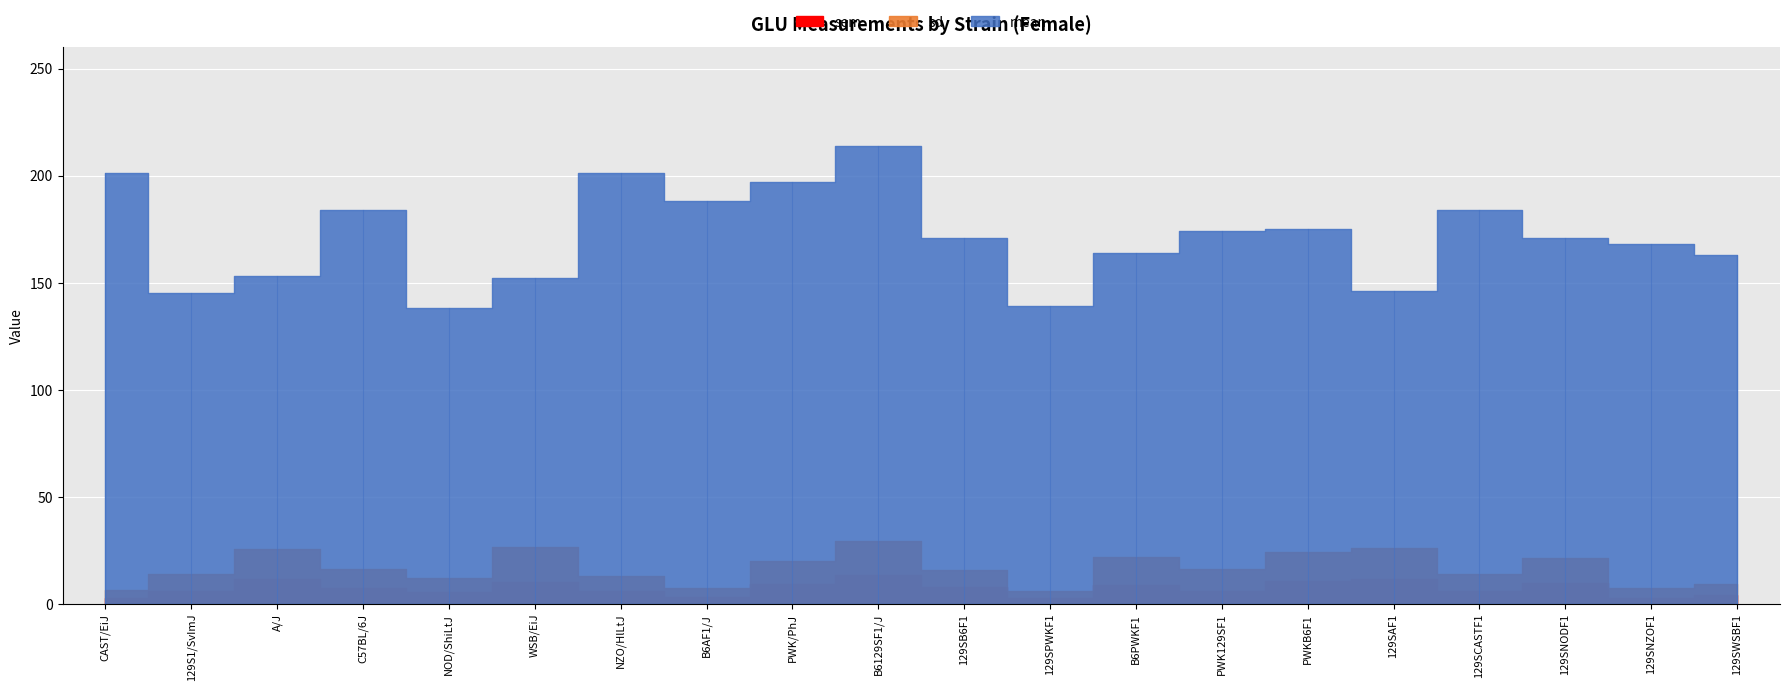

Reading left to right, what are all the values shown in this chart?

mean: 201.0	145.0	153.0	184.0	138.0	152.0	201.0	188.0	197.0	214.0	171.0	139.0	164.0	174.0	175.0	146.0	184.0	171.0	168.0	163.0
sd: 6.4	13.7	25.7	16.2	12.2	26.7	12.7	7.1	20.1	29.5	15.5	5.9	21.8	16.2	24.2	26.2	13.7	21.3	7.1	9.4
sem: 2.9	6.1	11.5	7.3	5.5	10.1	5.7	3.2	9.0	13.2	7.7	2.7	8.9	6.1	10.8	11.7	6.1	9.5	2.7	4.2